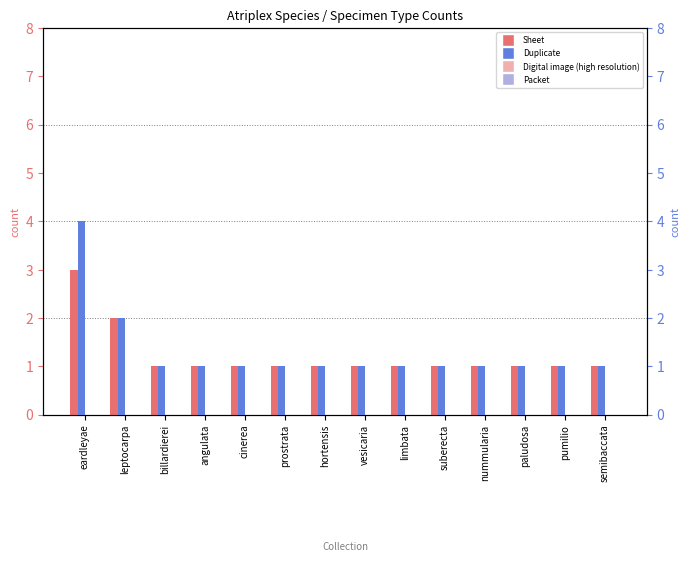

What position from the left is cinerea?

5